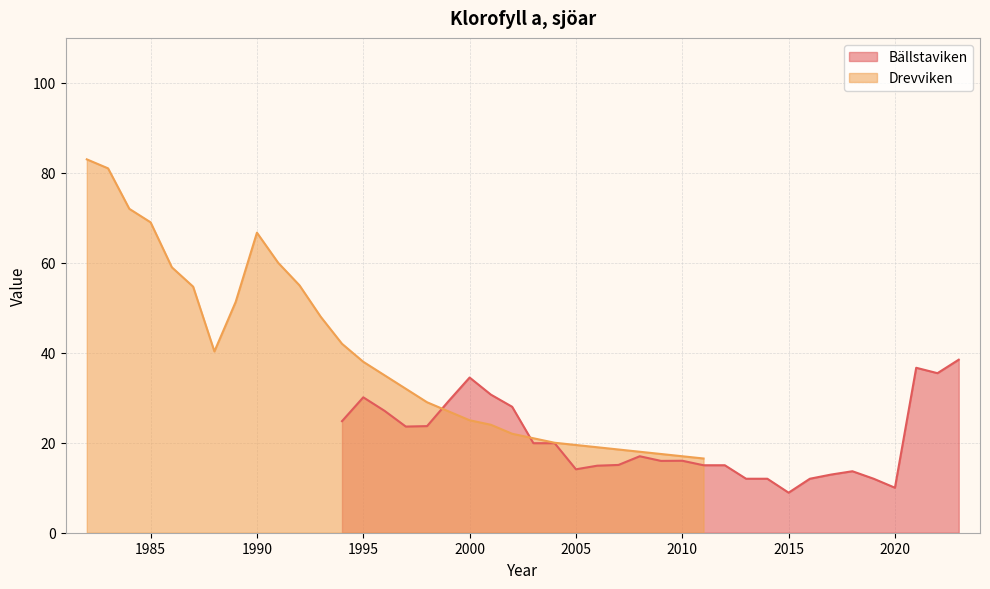

Which series has the widest spread of values?

Drevviken